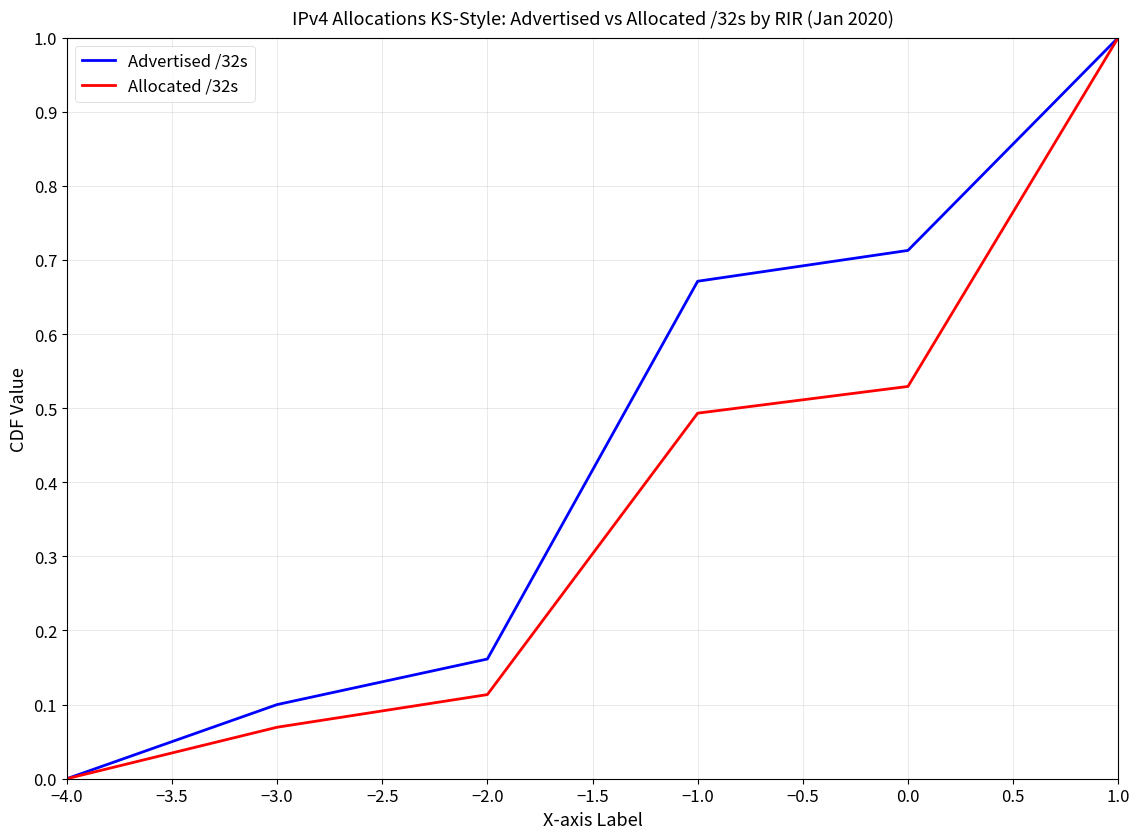

Is it true that Advertised /32s equals 0.0 at −4.0?

True